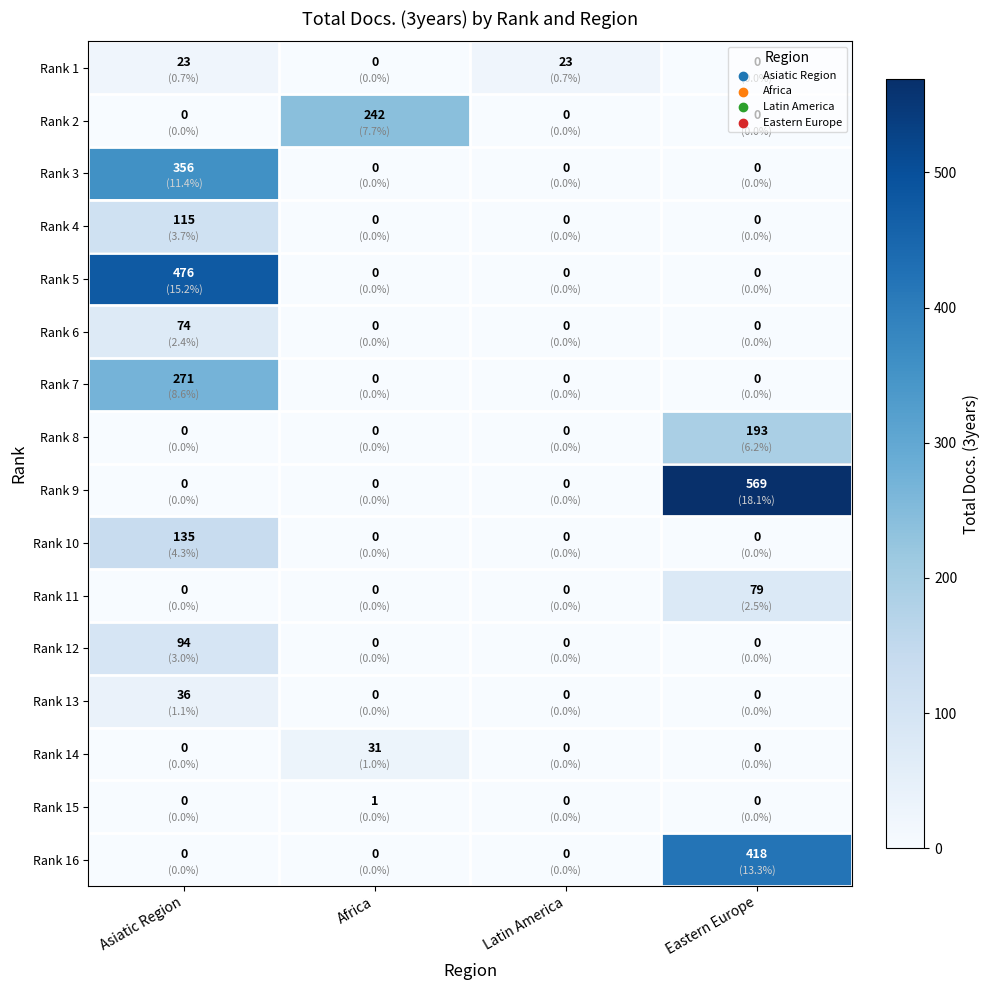

True or false: Rank 10 has a value of 0 at Latin America.

True